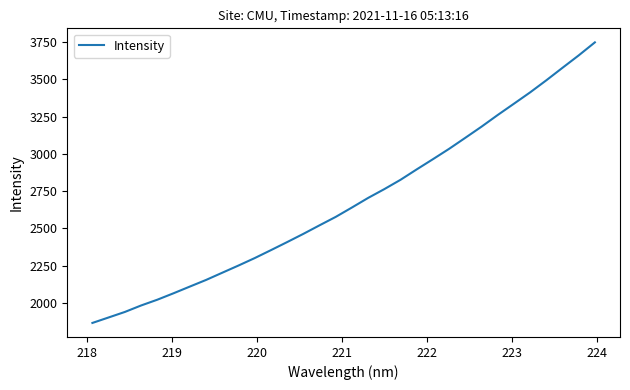

What is the greatest value displayed?

3748.5